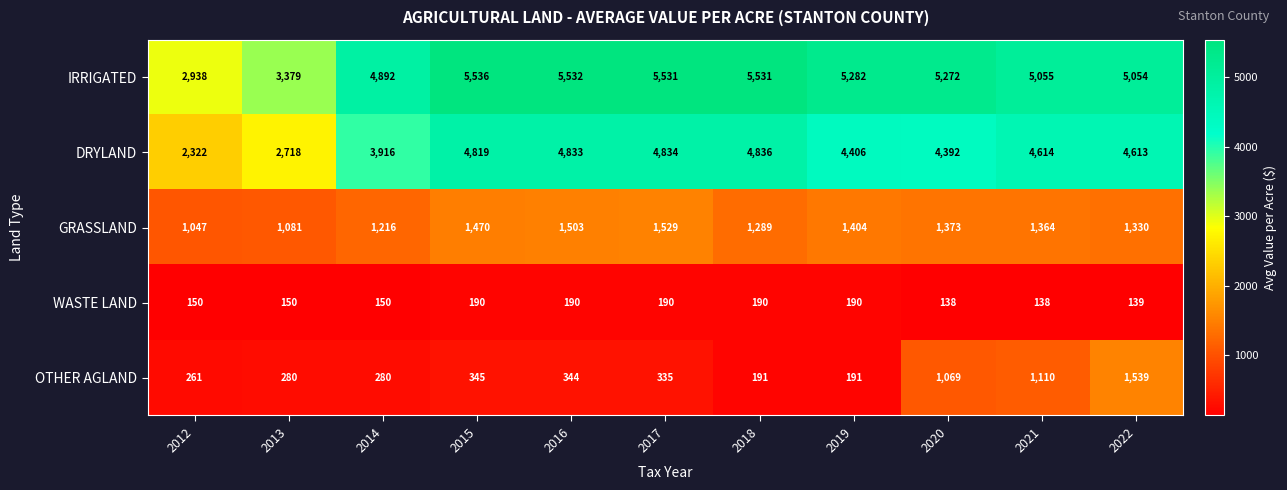

What is the sum of all GRASSLAND values?

14606